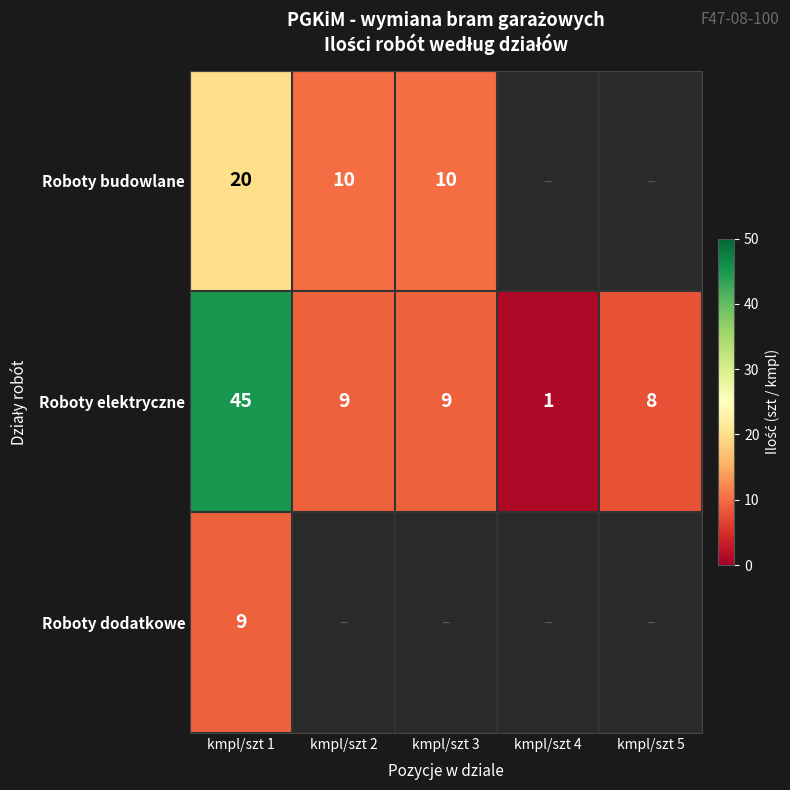

At which label does Roboty elektryczne reach its peak?

kmpl/szt 1